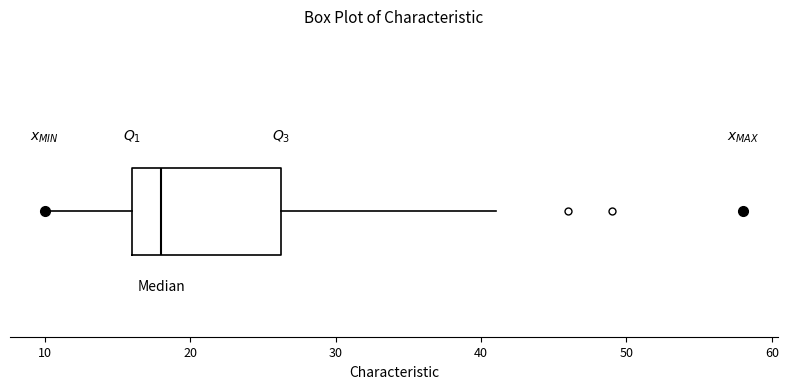

Where does the median line of the box sit on the x-axis? The values are not printed on the chart, so give them approximately, as read against the axis.

18